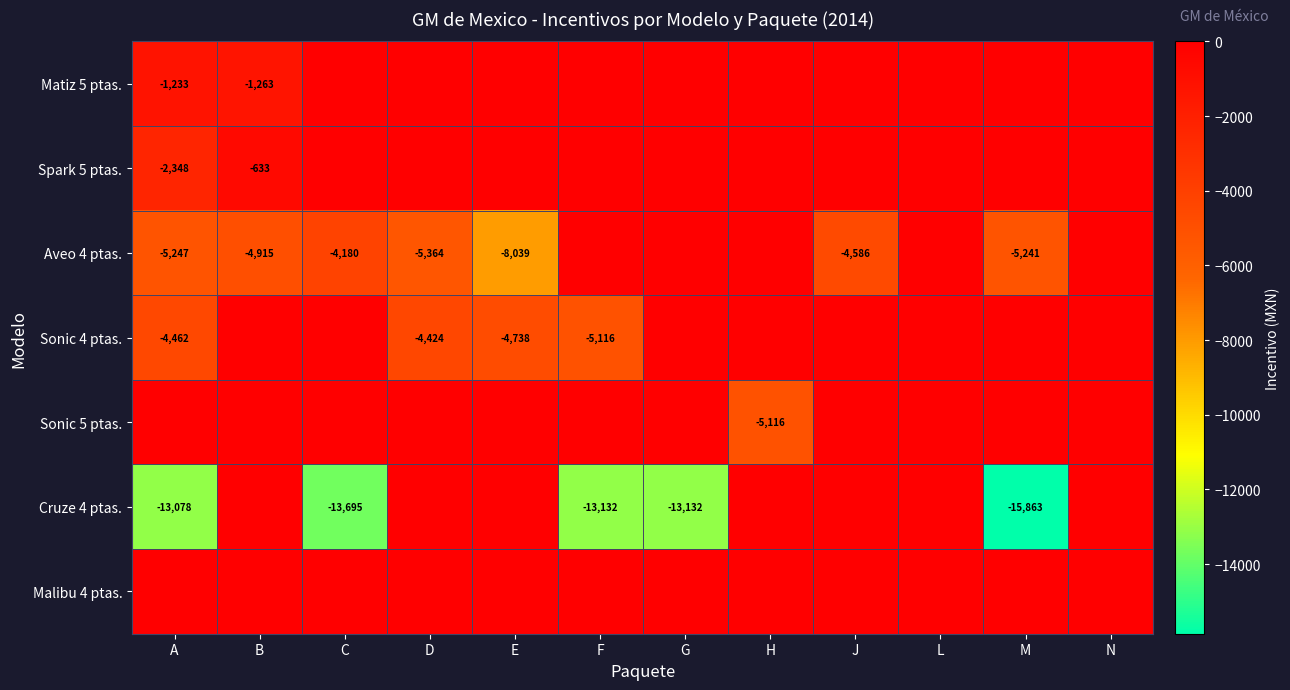

List the labels in order of Spark 5 ptas. value, smallest first.

A, B, C, D, E, F, G, H, J, L, M, N